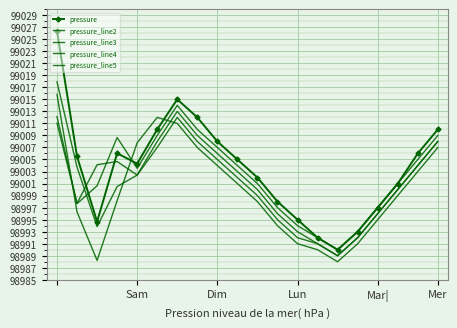

Where do pressure_line4 and pressure_line5 first cross each other?

Sam and Dim